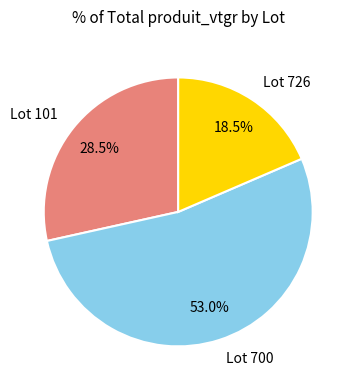

How much of the chart is everything except Lot 700?

47.0%